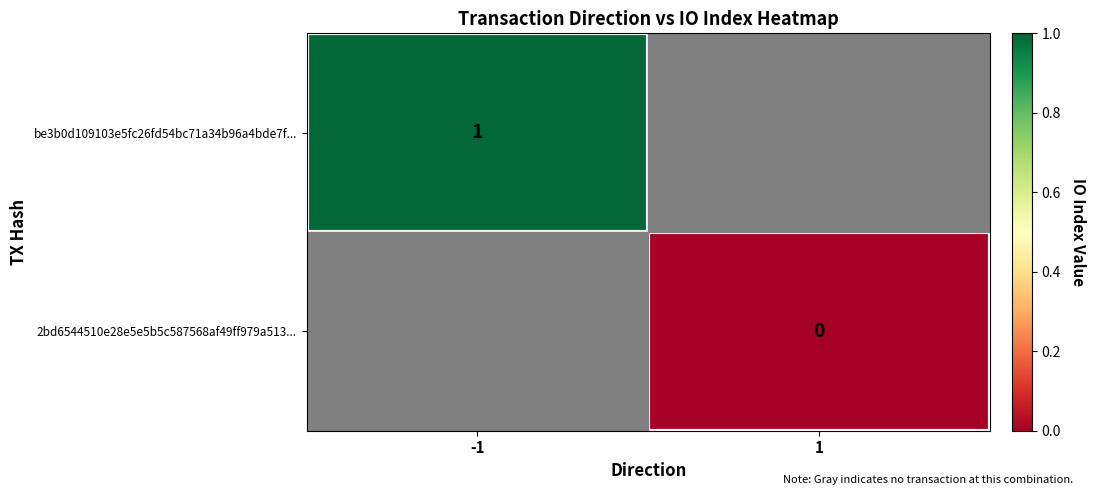

The value of be3b0d109103e5fc26fd54bc71a34b96a4bde7f... at -1 is 2. True or false?

False